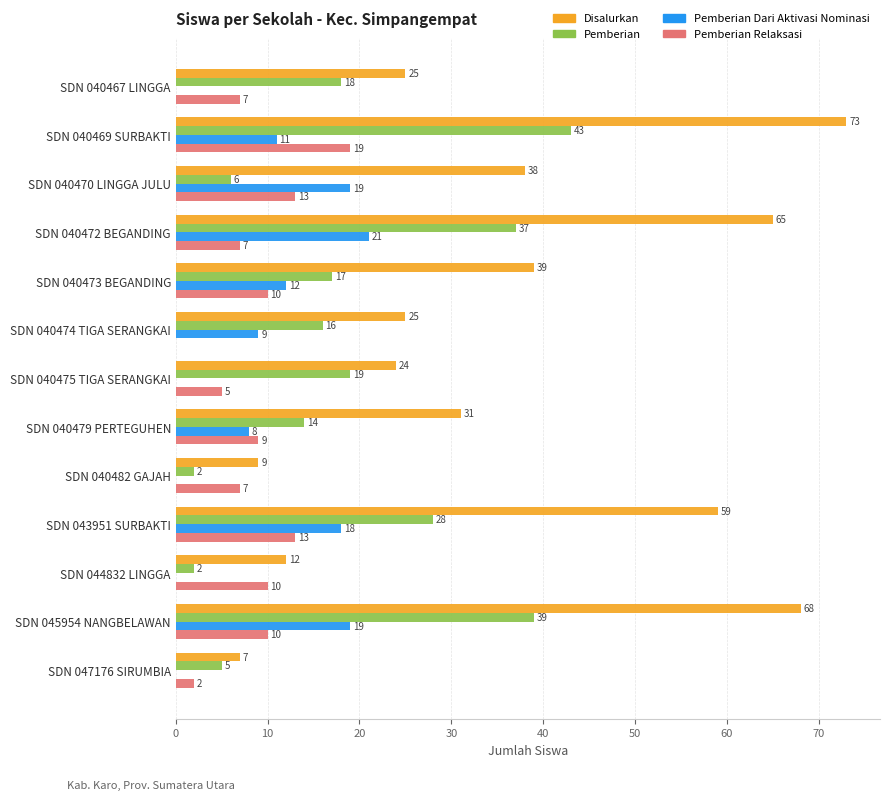

Is it true that Pemberian Relaksasi equals 5 at SDN 040475 TIGA SERANGKAI?

True